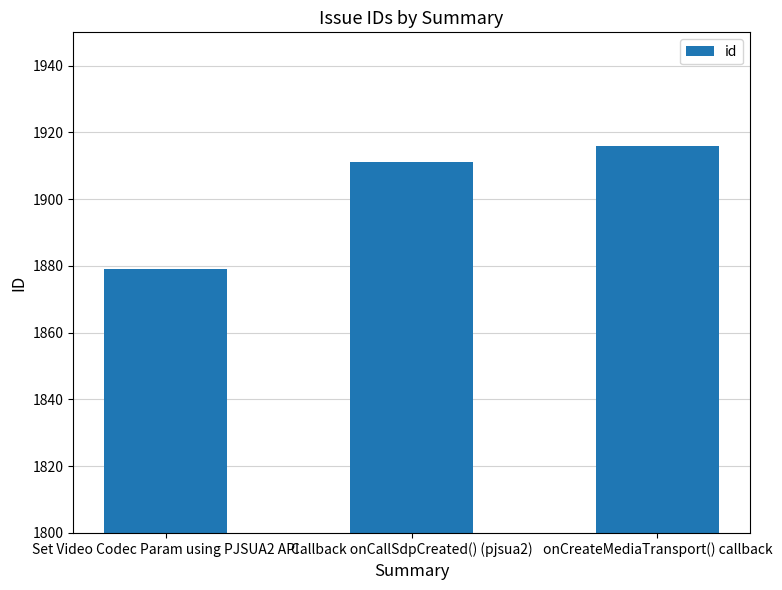

What is the change in value from Set Video Codec Param using PJSUA2 API to Callback onCallSdpCreated() (pjsua2)?

+32